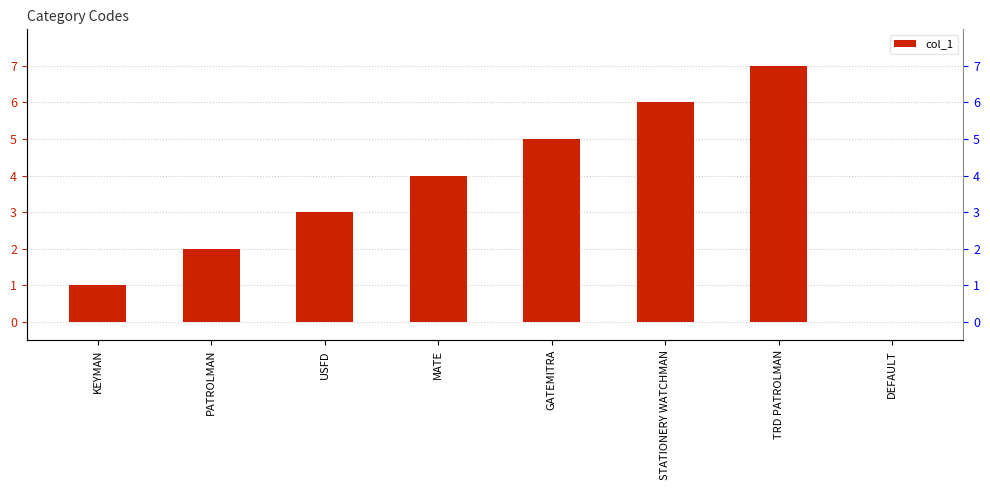

Count the number of values greater than 4.

3